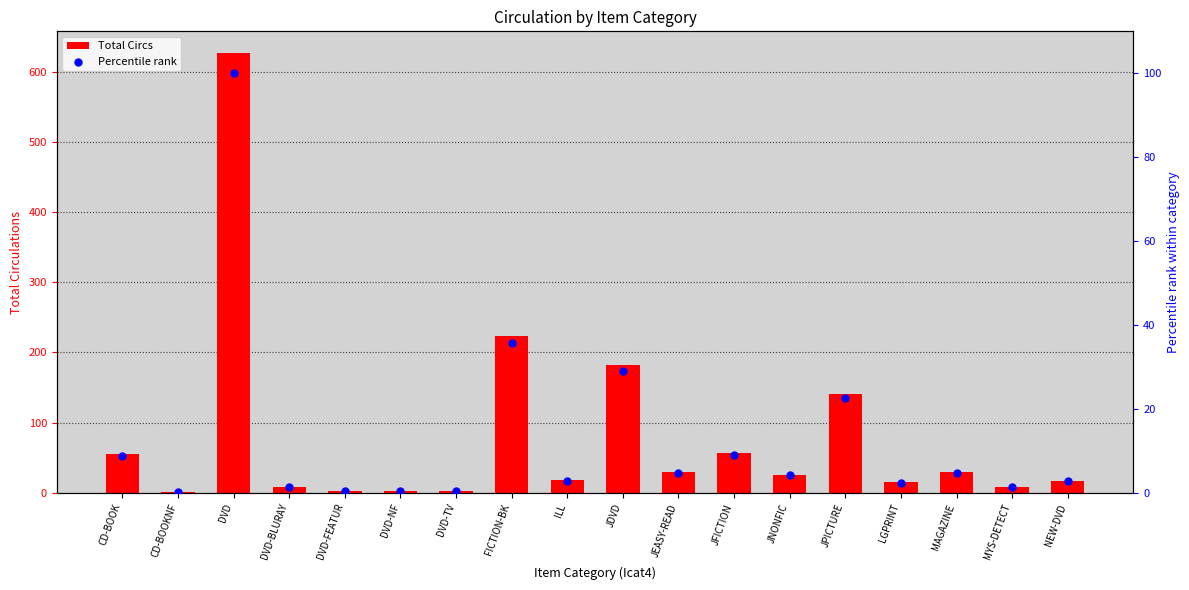

At how many categories does at least one series exceed 372?

1